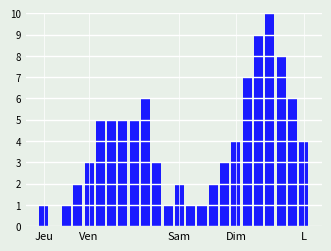

What is the greatest value displayed?

10